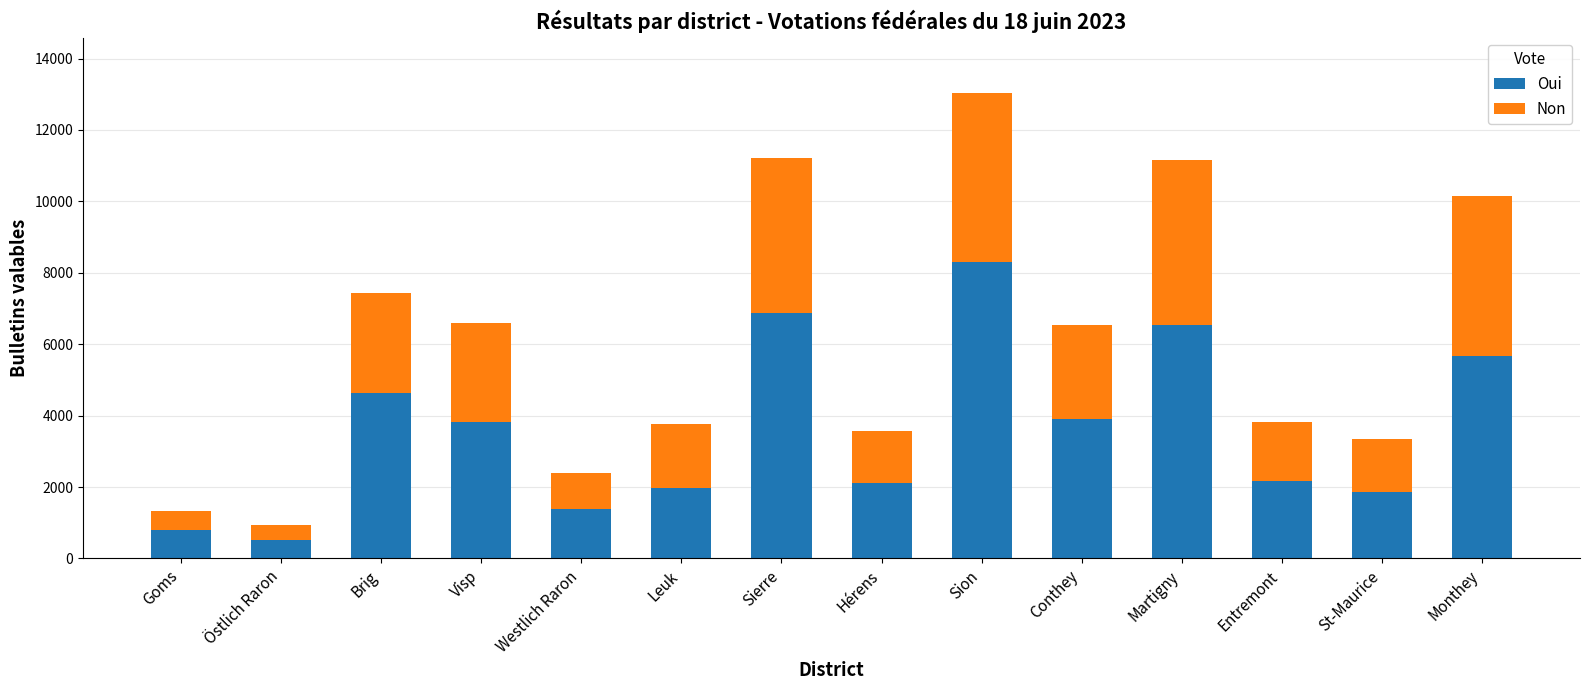

Is it true that Oui equals 6549 at Martigny?

True